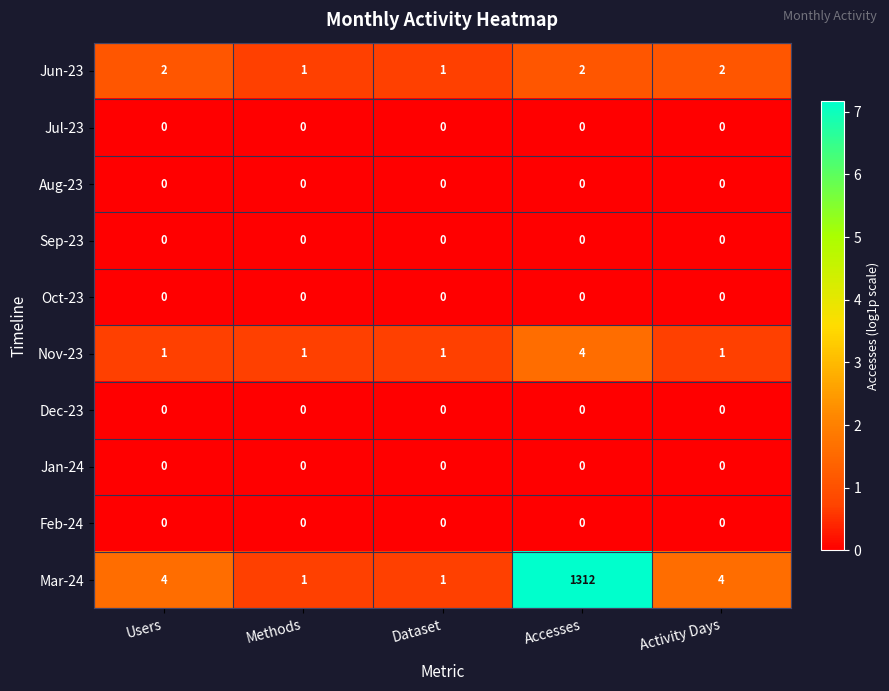

At which category is the sum across all series the highest?

Accesses